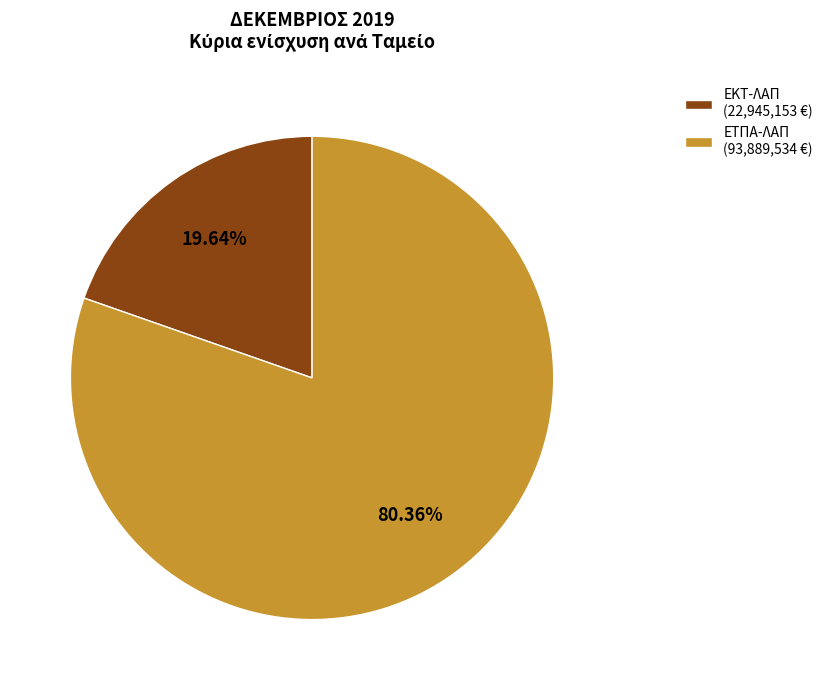

Which category has the smallest portion of the pie?

ΕΚΤ-ΛΑΠ (22,945,153 €)